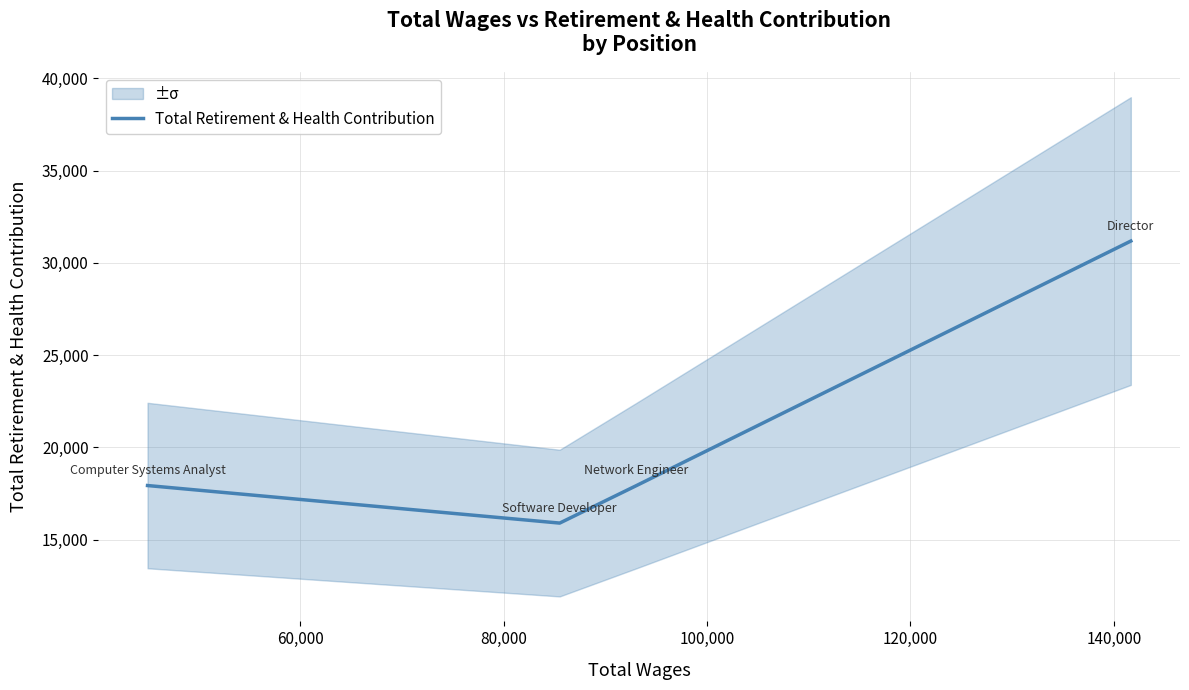

True or false: Total Retirement & Health Contribution has more than 0 interior local peaks.

False